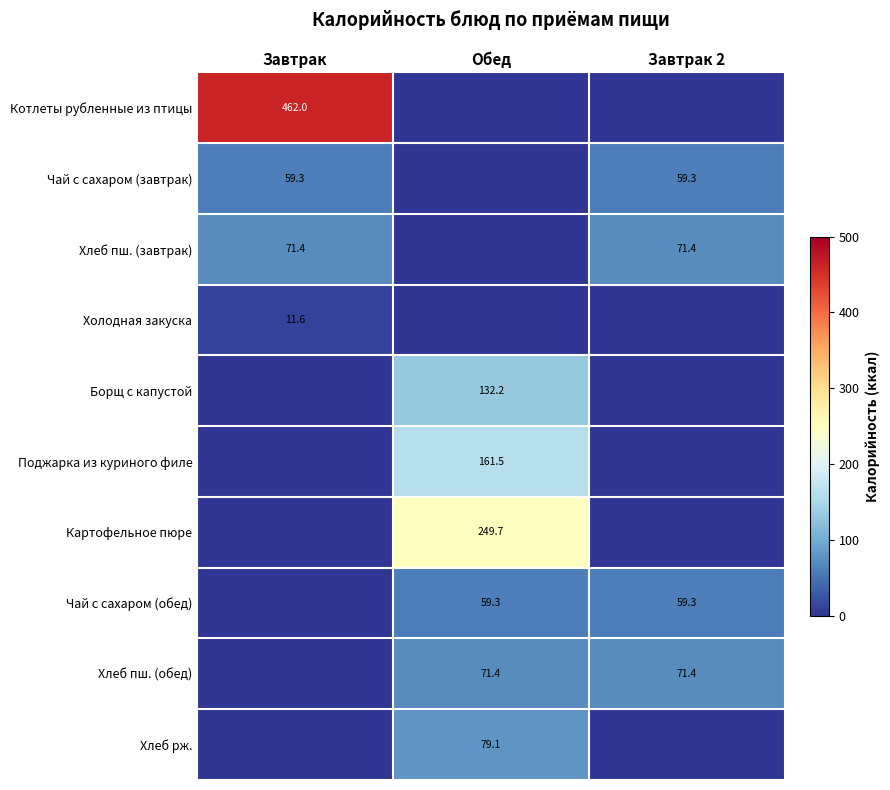

True or false: Чай с сахаром (обед) has a value of 59.3 at Обед.

True